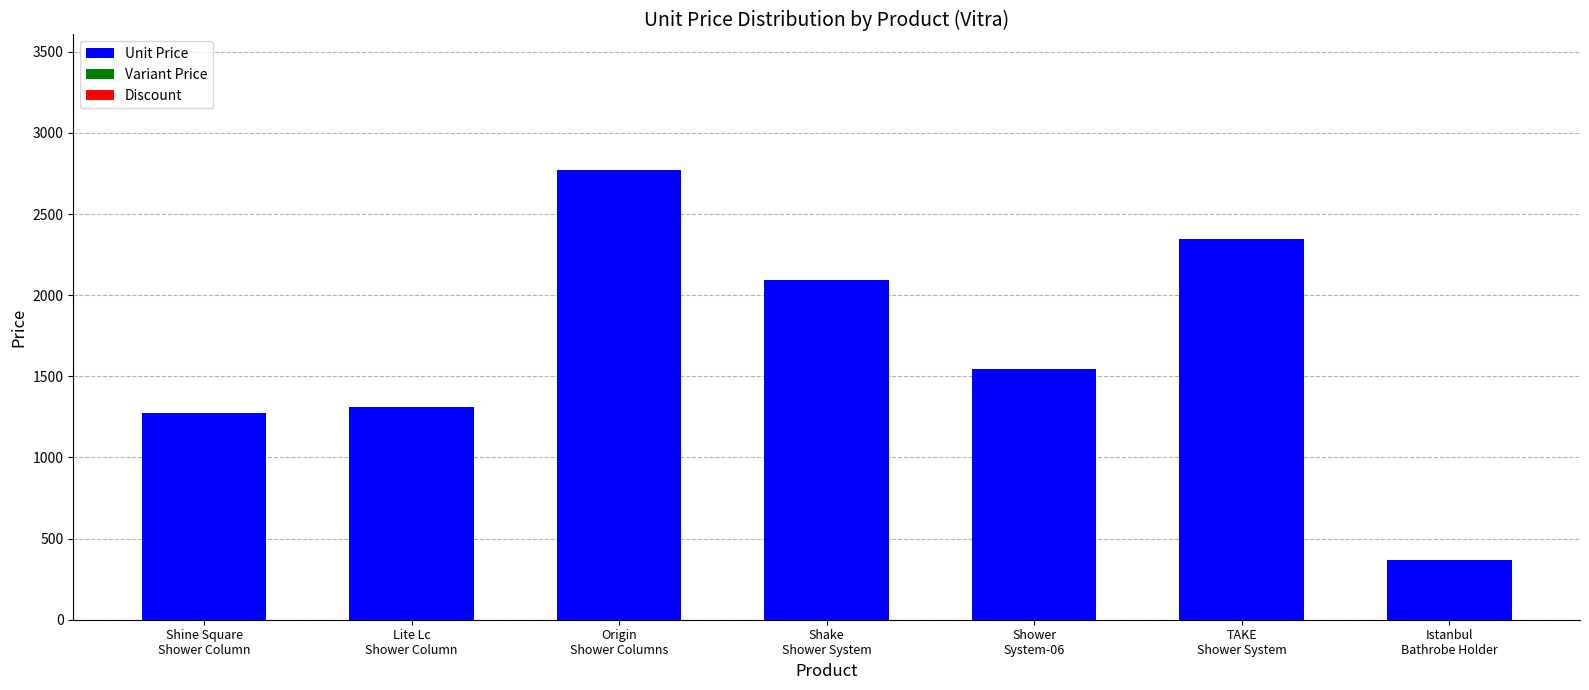

How many bars are there in total?

7